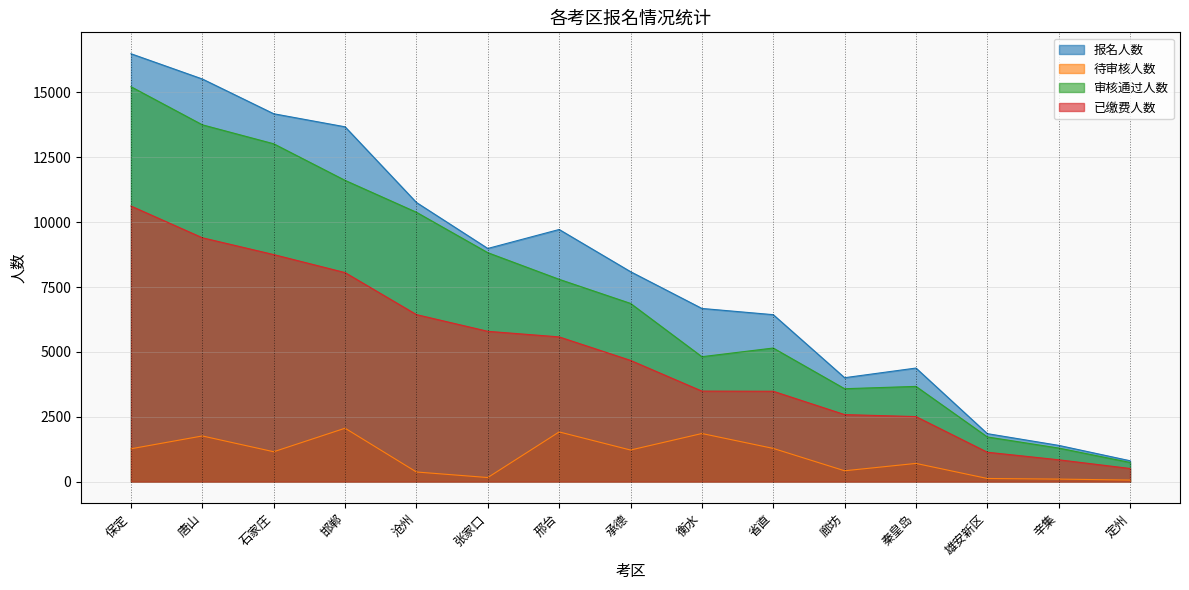

What is the greatest value displayed?

16489